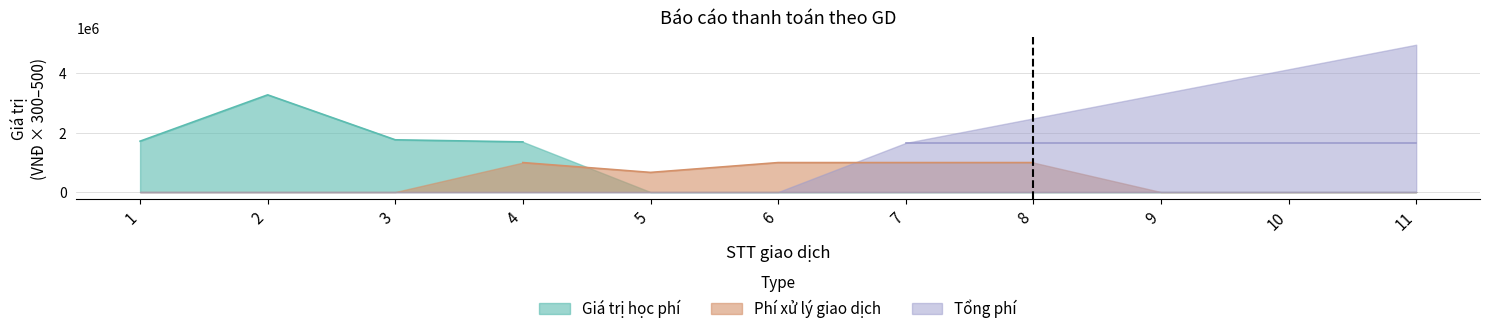

Between 5 and 9, which is larger?

9